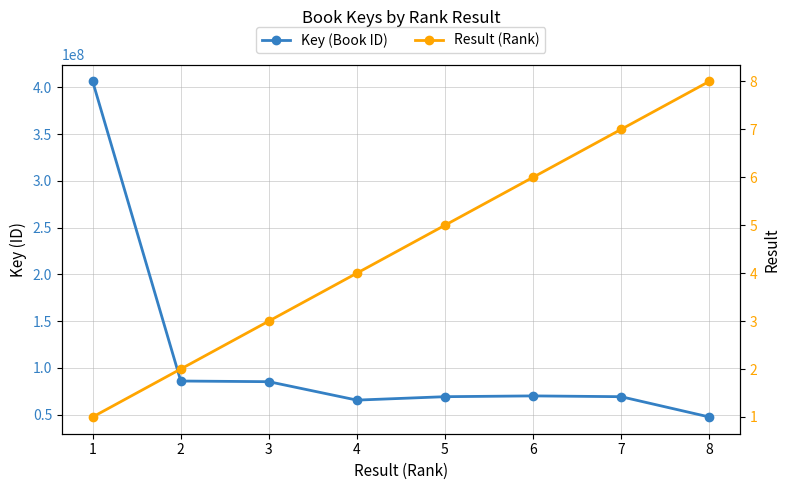

Reading right to left, what are all the values shown in this chart?

Key (Book ID): 47516034	69182148	70024948	69183501	65520748	85224643	85936820	406316785
Result (Rank): 8	7	6	5	4	3	2	1